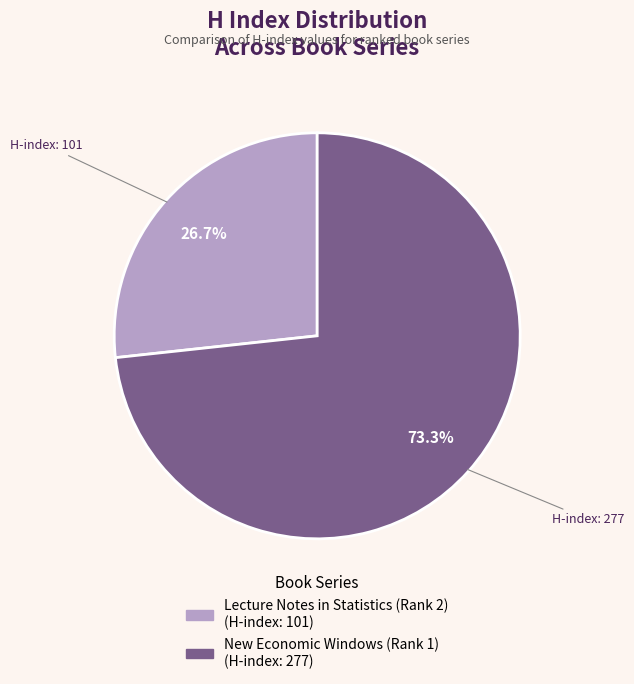

Is the sum of New Economic Windows (Rank 1) and Lecture Notes in Statistics (Rank 2) greater than half?

Yes